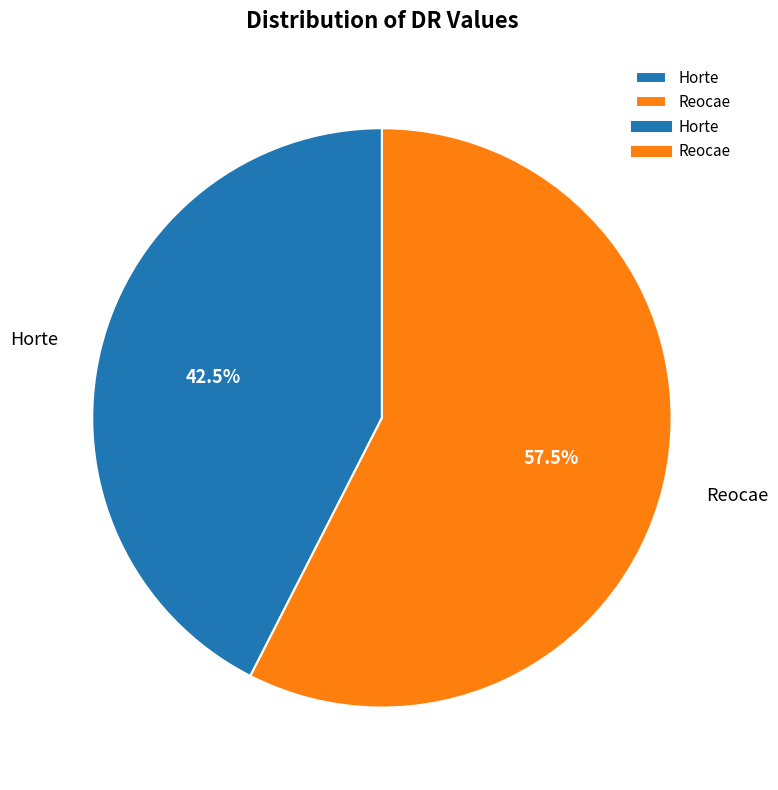

To the nearest percent, what is the difference between the Reocae and Horte slice percentages?

15%